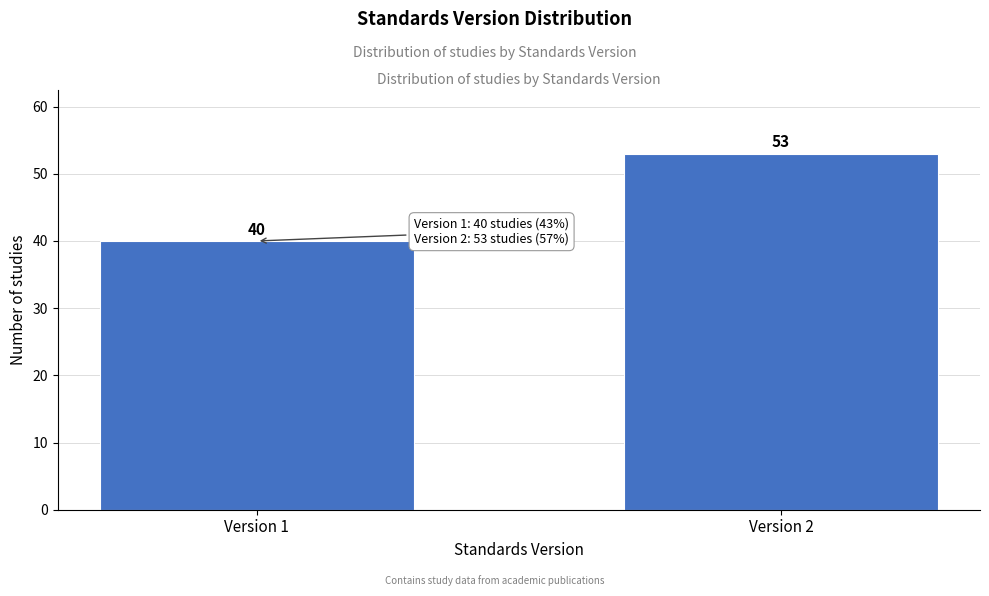

Reading right to left, list all the values displayed in this chart.

Version 2=53	Version 1=40